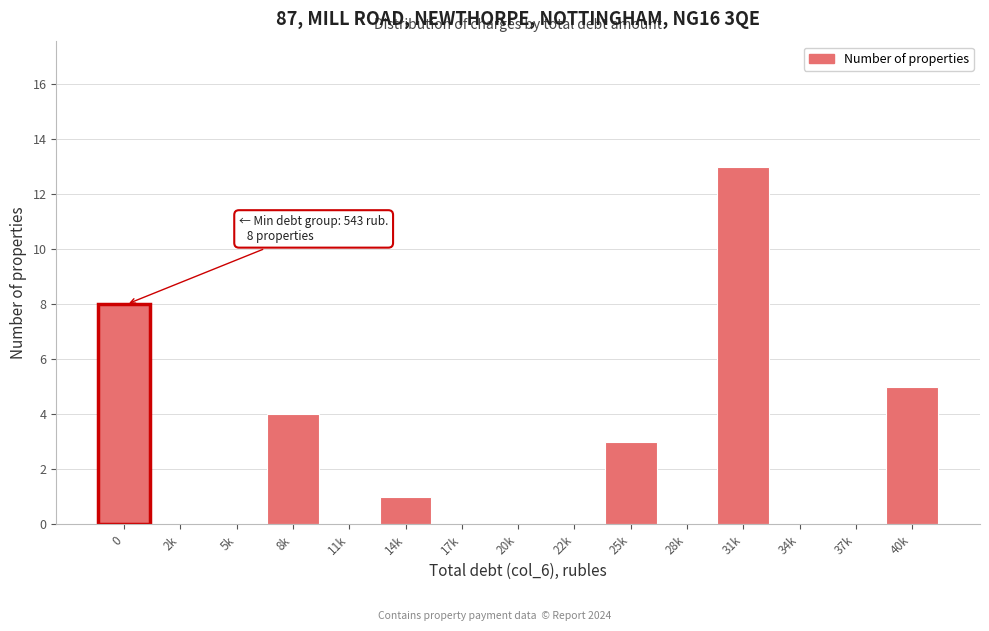

Reading left to right, transcribe all the data shown in this chart.

0=8	2k=0	5k=0	8k=4	11k=0	14k=1	17k=0	20k=0	22k=0	25k=3	28k=0	31k=13	34k=0	37k=0	40k=5